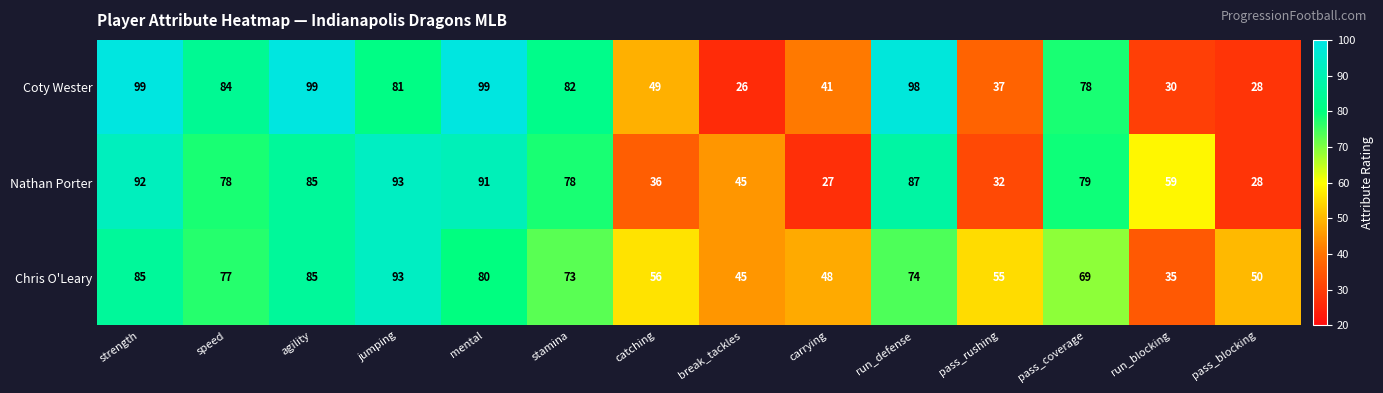

What is the average value of the Nathan Porter series?

65